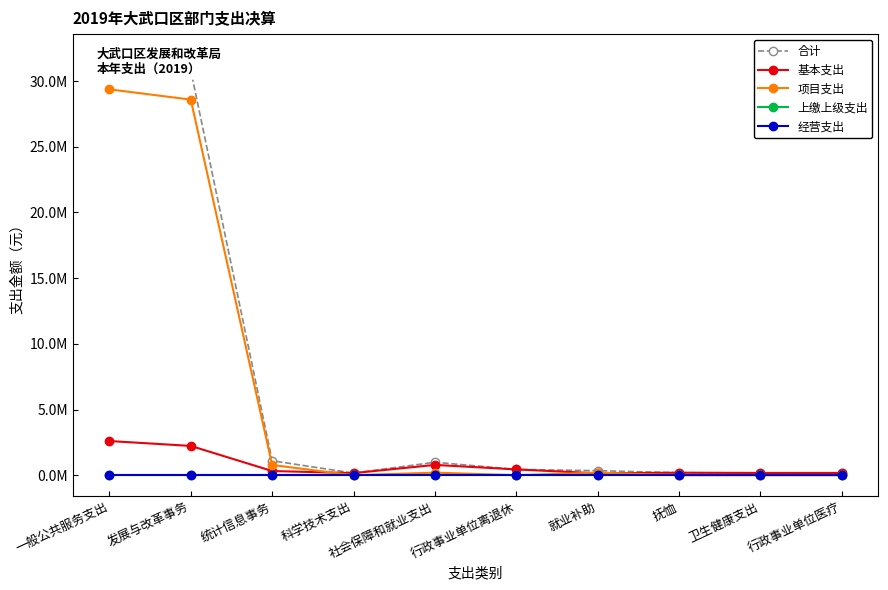

The value of 项目支出 at 统计信息事务 is 781325.3. True or false?

True